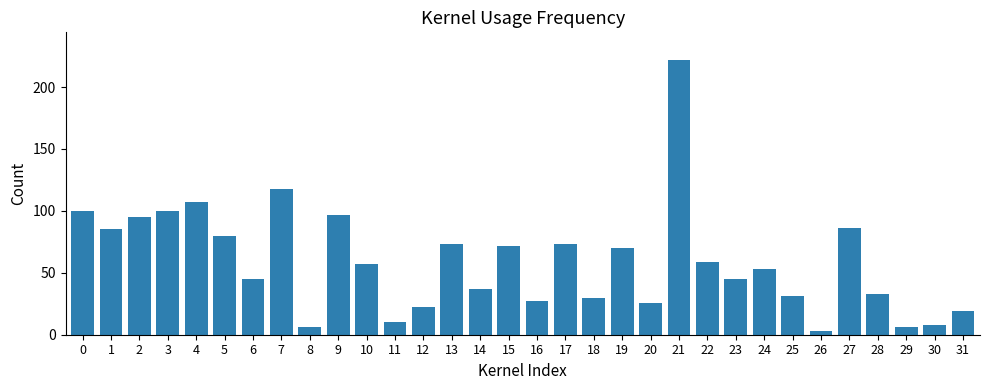

Does the chart contain any negative values?

No